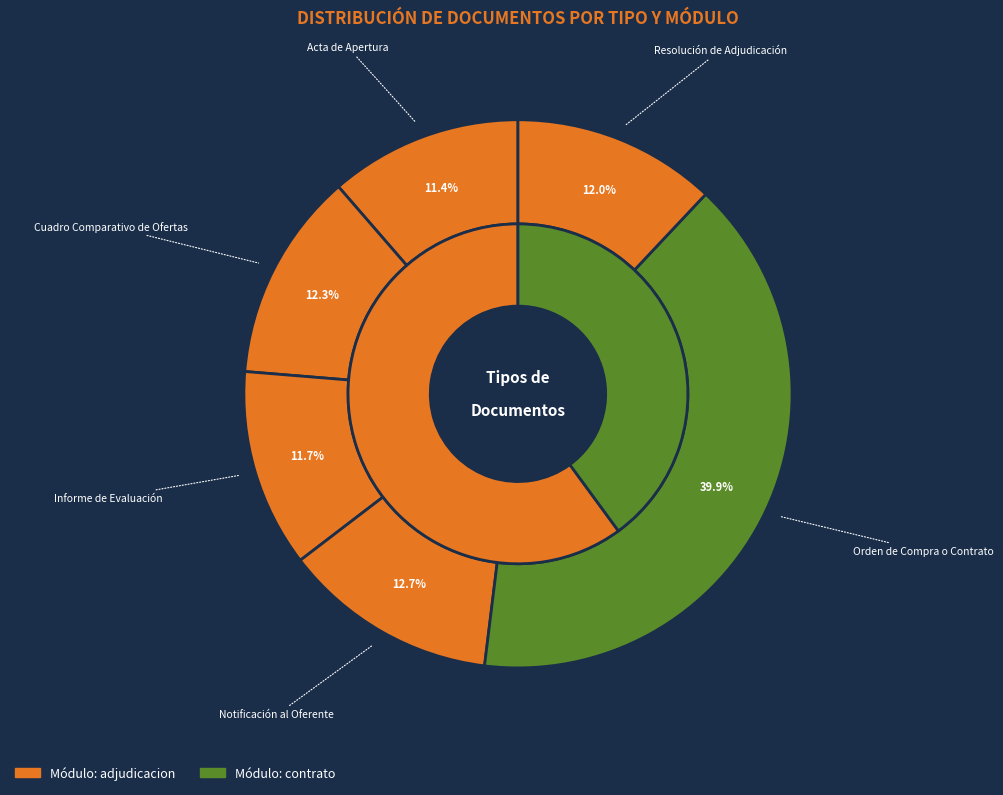

How many slices are in this pie chart?

6